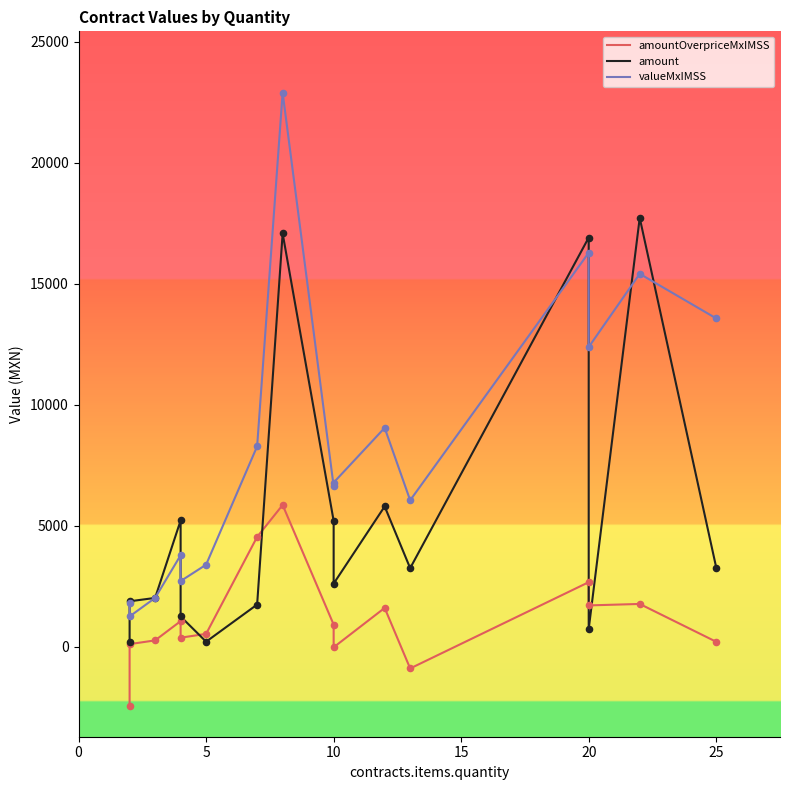

Is the value of valueMxIMSS at 13 greater than the value of amountOverpriceMxIMSS at 0?

Yes